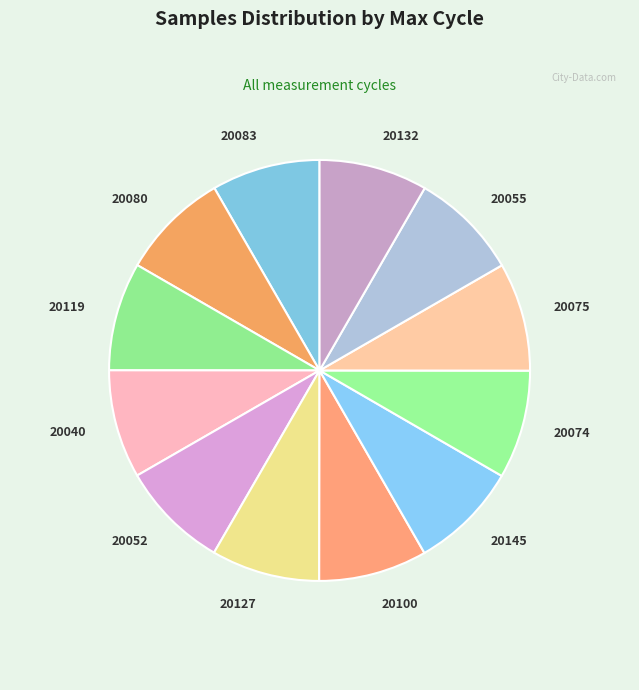

Is there any slice that represents more than half of the pie?

No